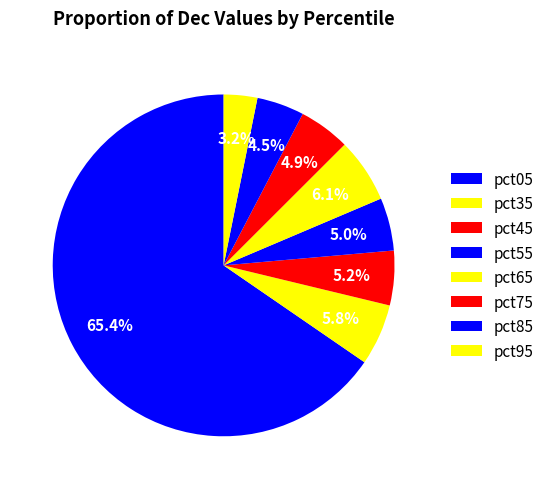

Is it true that pct95 is 3% of the pie?

True